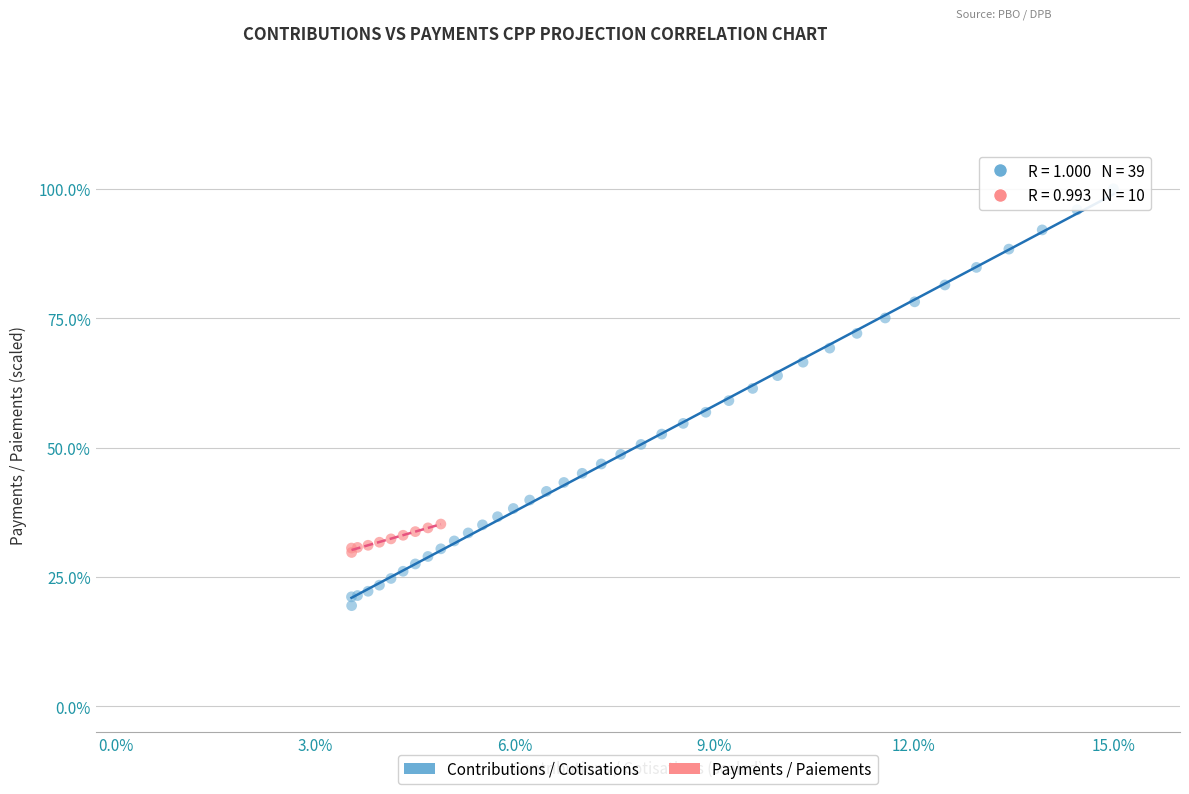

Which series reaches the maximum Y coordinate?

Contributions / Cotisations